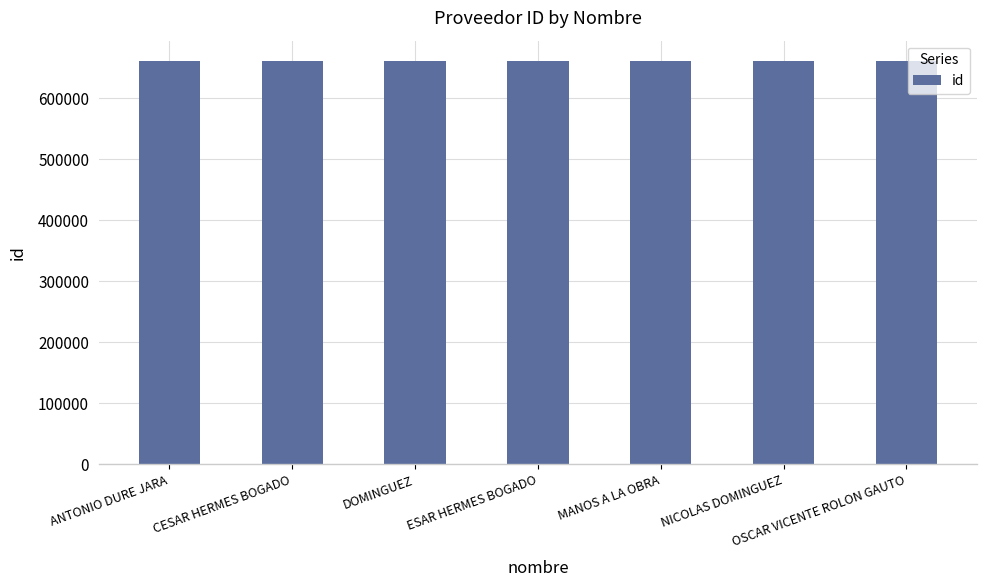

What is the label of the 4th bar from the left?

ESAR HERMES BOGADO